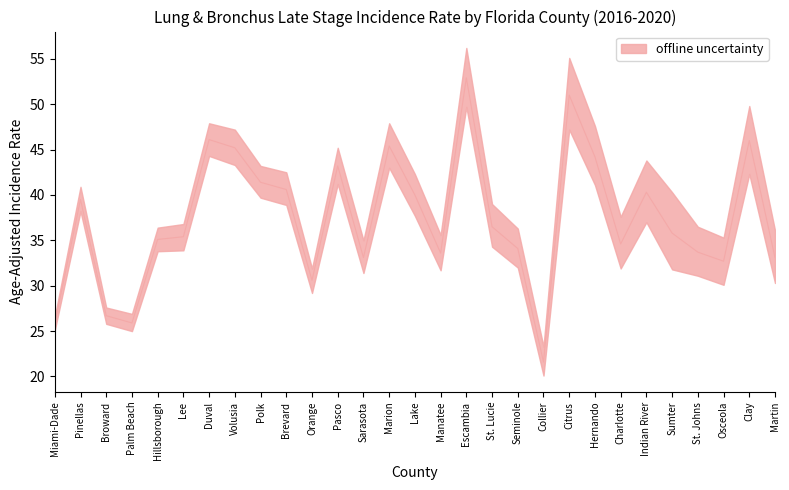

Where is the first local maximum for Age-Adjusted Rate?

Pinellas